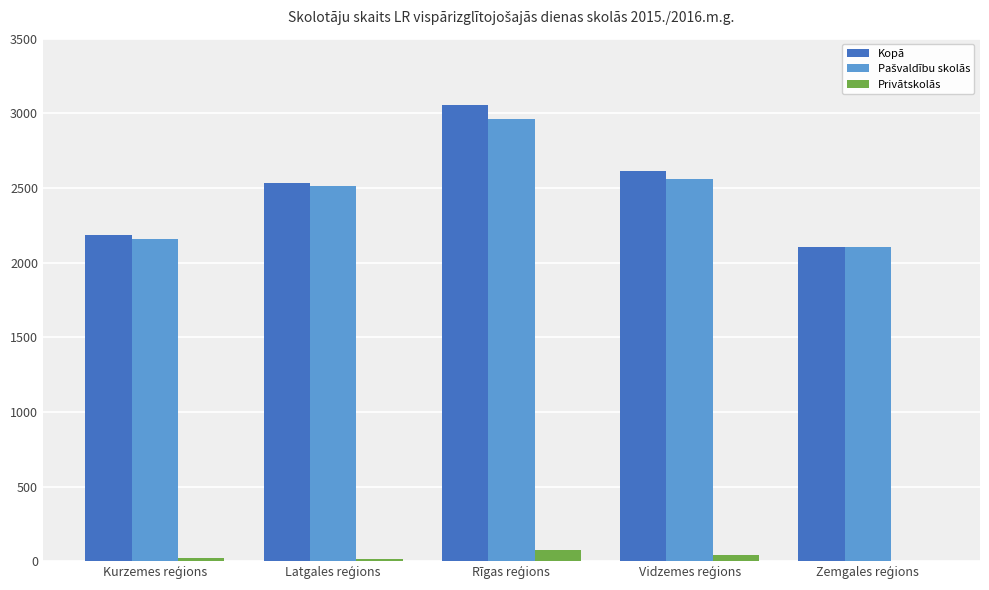

What is the greatest value displayed?

3057